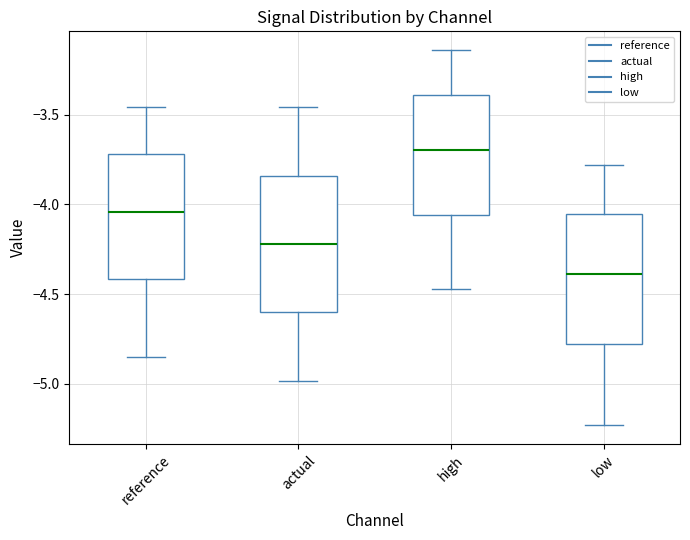

Reading left to right, transcribe this box plot: for each box, give where its median line is, the range the box spans, and where its two whiskers end, as read against the y-axis. The values are not printed on the chart, so give them approximately, as read against the axis.

reference: median -4.05, box -4.40 to -3.70, whiskers -4.85 to -3.45
actual: median -4.20, box -4.60 to -3.85, whiskers -5.00 to -3.45
high: median -3.70, box -4.05 to -3.40, whiskers -4.45 to -3.15
low: median -4.40, box -4.80 to -4.05, whiskers -5.25 to -3.80